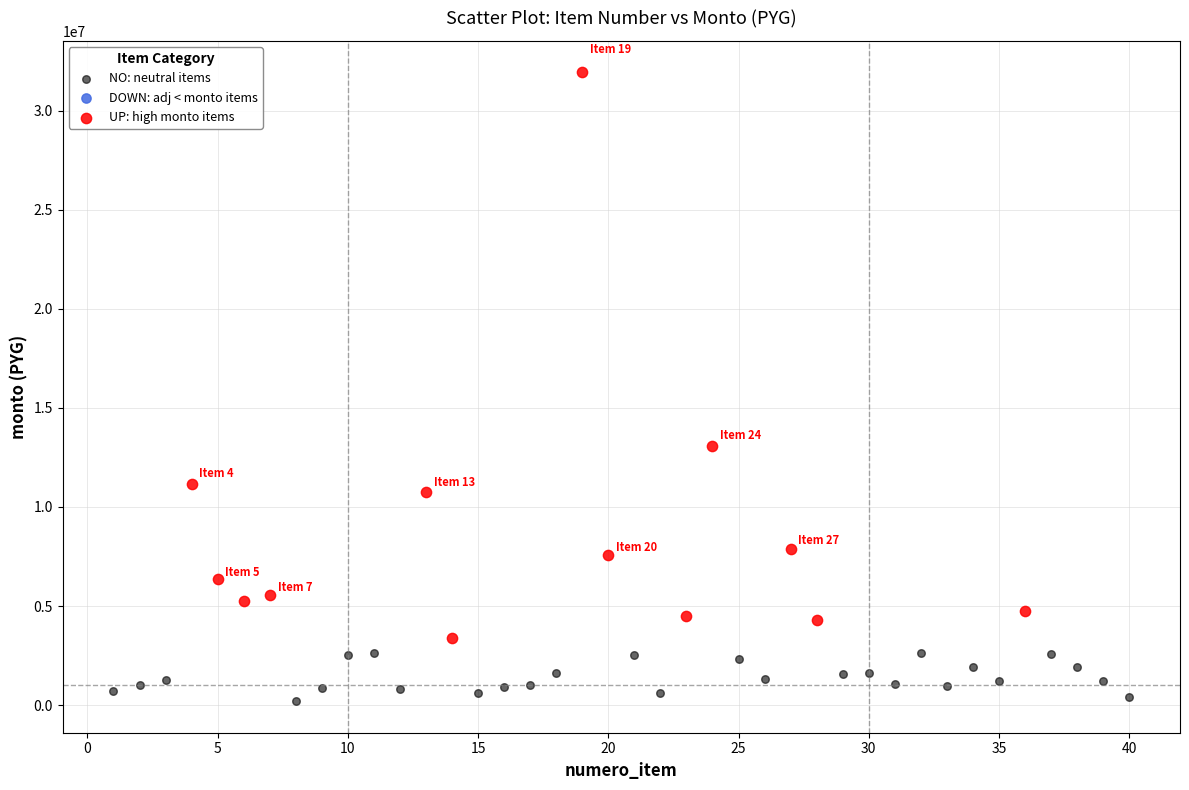

Which series contains the lowest Y value?

NO: neutral items